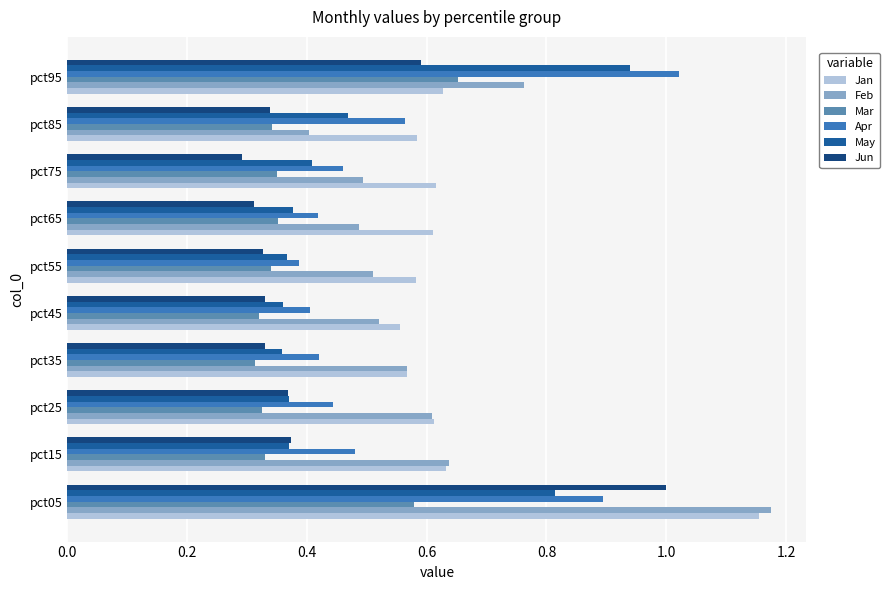

List the series in order of their peak value, highest first.

Feb, Jan, Apr, Jun, May, Mar